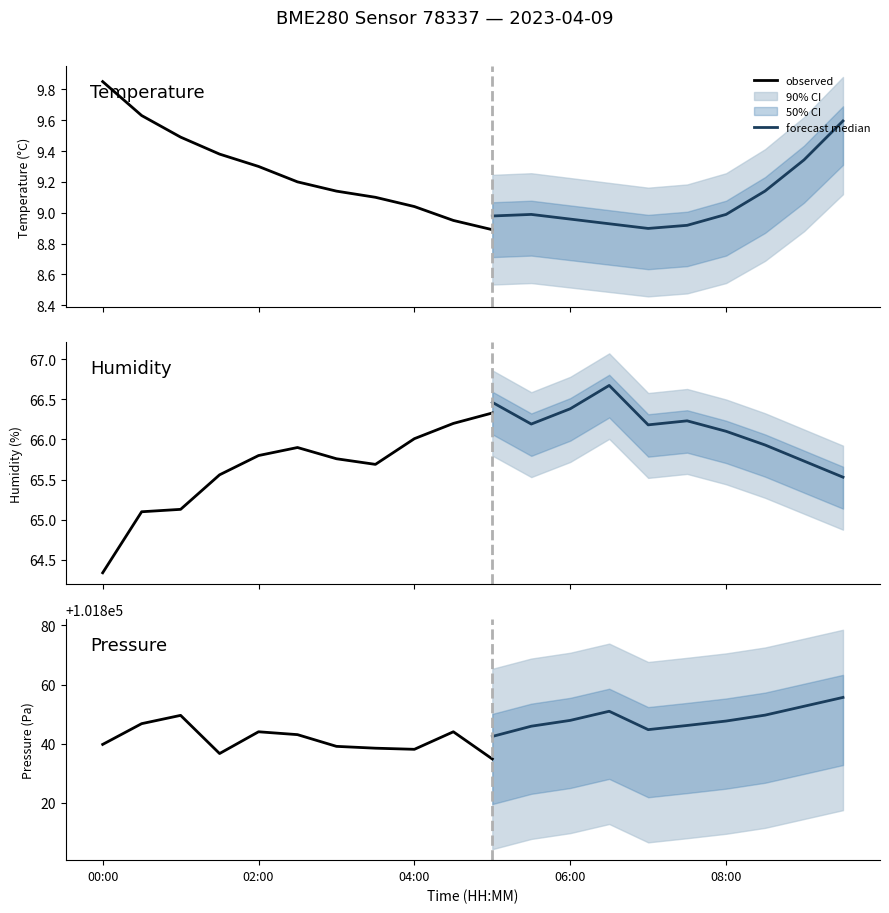

Rank the series by their maximum value, from highest to lowest.

pressure, humidity, temperature